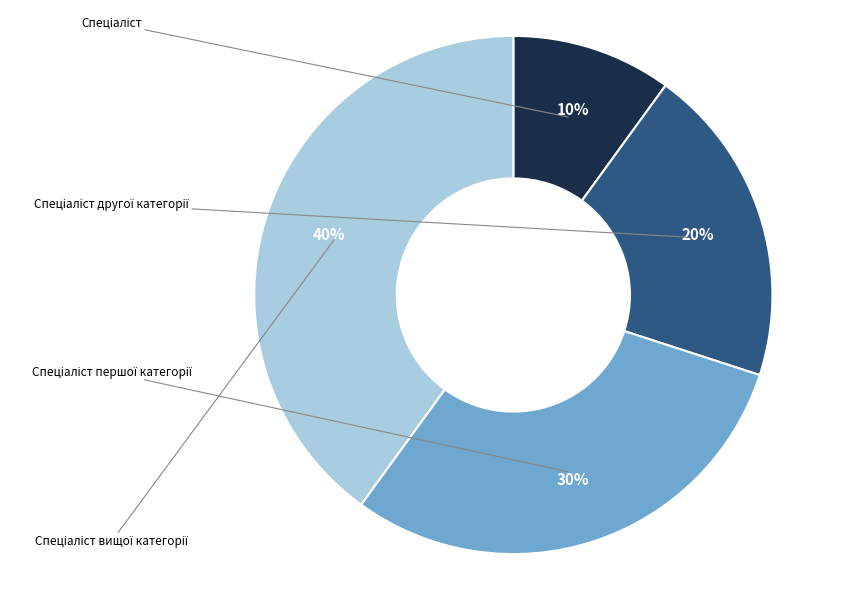

To the nearest percent, what is the difference between the largest and smallest slice percentages?

30%